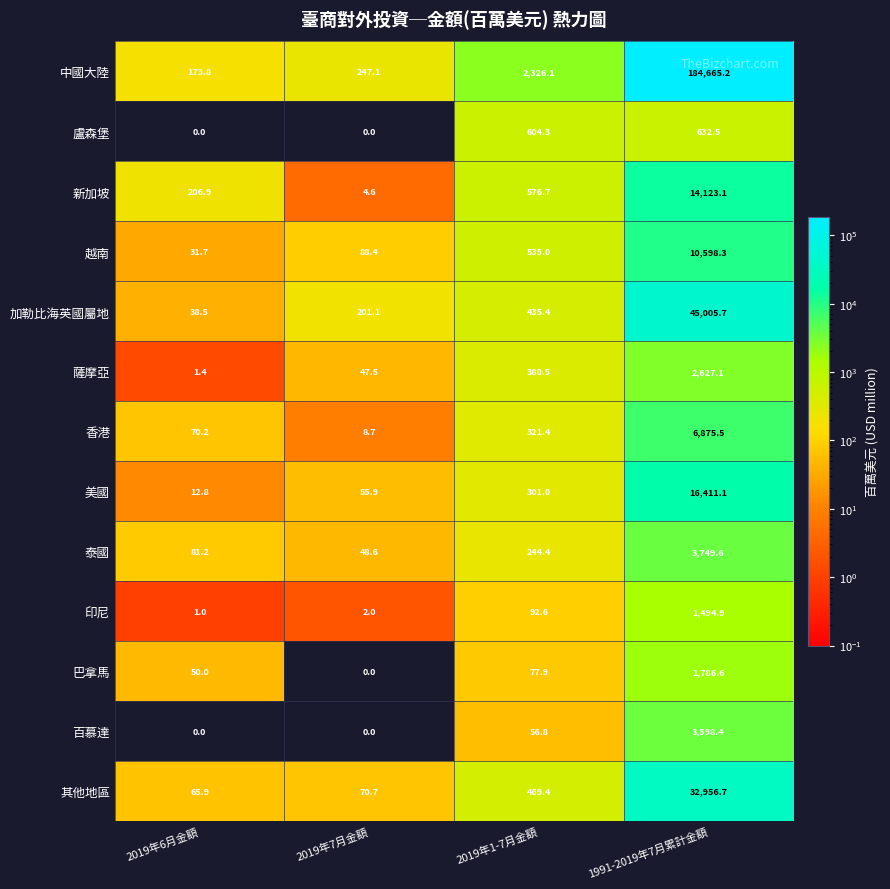

Which series has the widest spread of values?

中國大陸